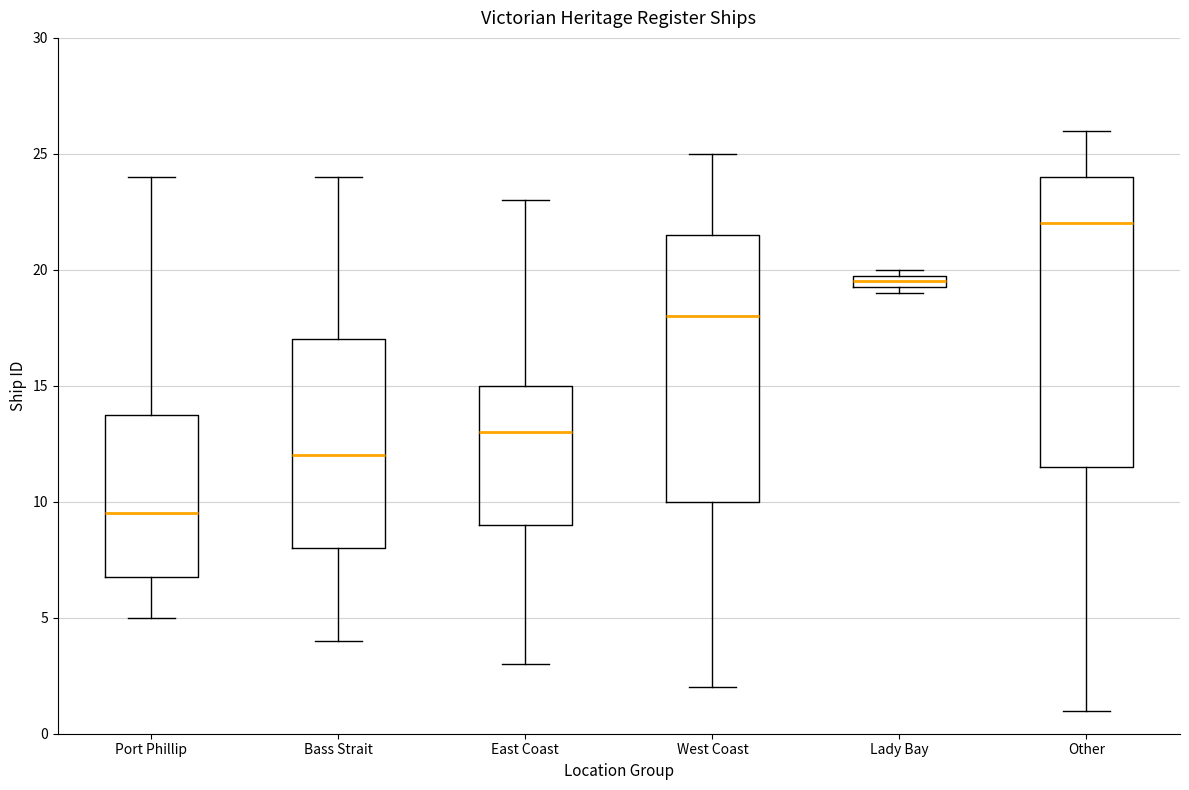

Where does the lower whisker of the box for Other end on the y-axis? The values are not printed on the chart, so give them approximately, as read against the axis.

1.0